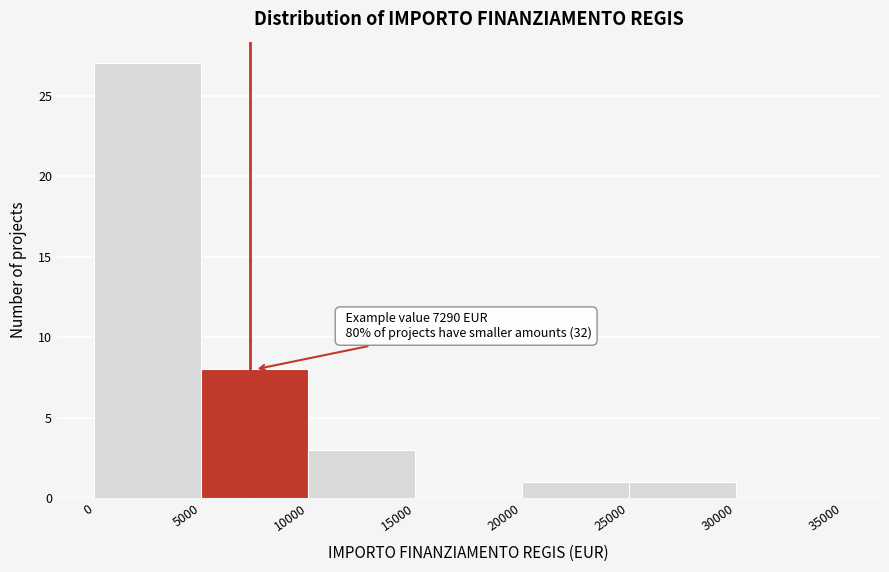

Which range on the x-axis has the tallest bar?

0 to 5000